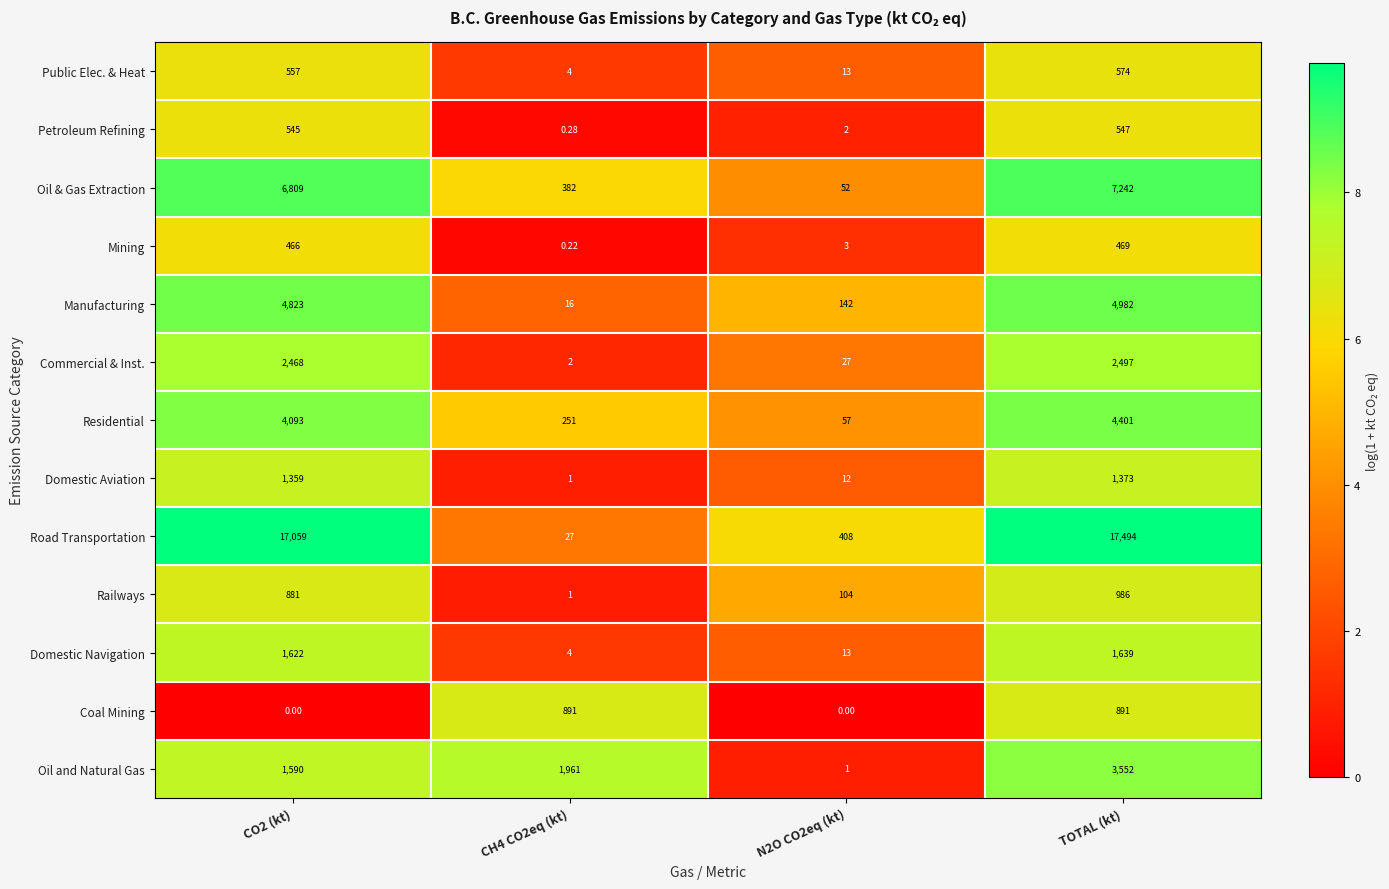

List the series in order of their peak value, lowest first.

Mining, Petroleum Refining, Public Elec. & Heat, Coal Mining, Railways, Domestic Aviation, Domestic Navigation, Commercial & Inst., Oil and Natural Gas, Residential, Manufacturing, Oil & Gas Extraction, Road Transportation